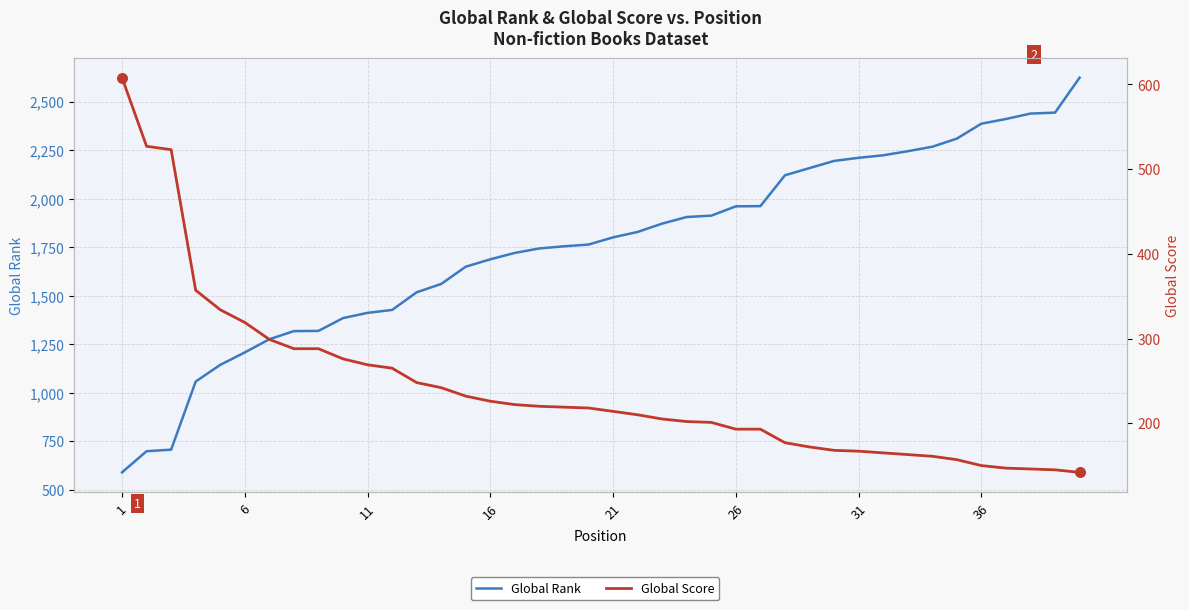

At how many categories does at least one series exceed 1403?

30